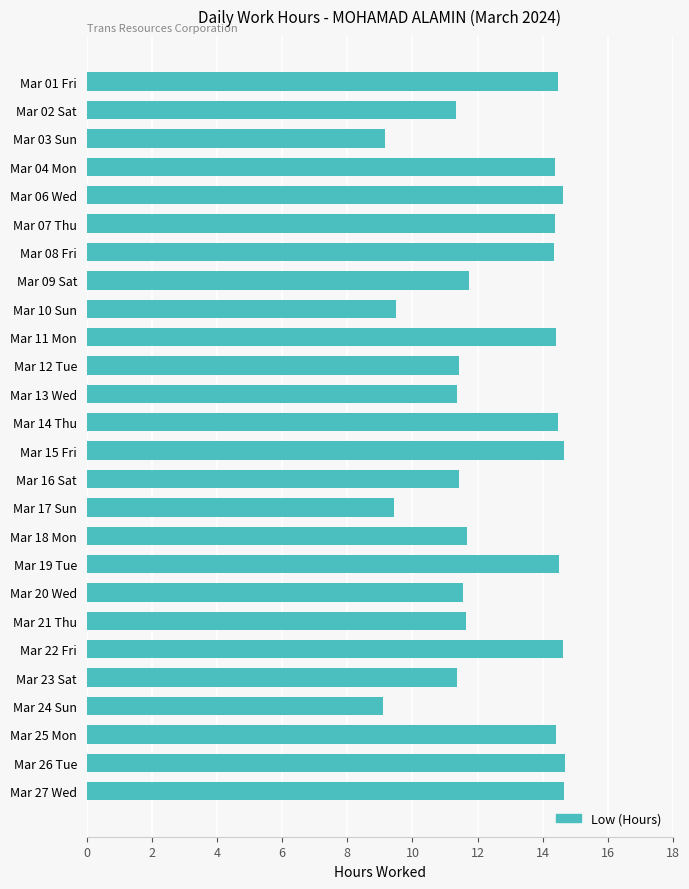

True or false: the data shows 2.8 at Mar 03 Sun.

False